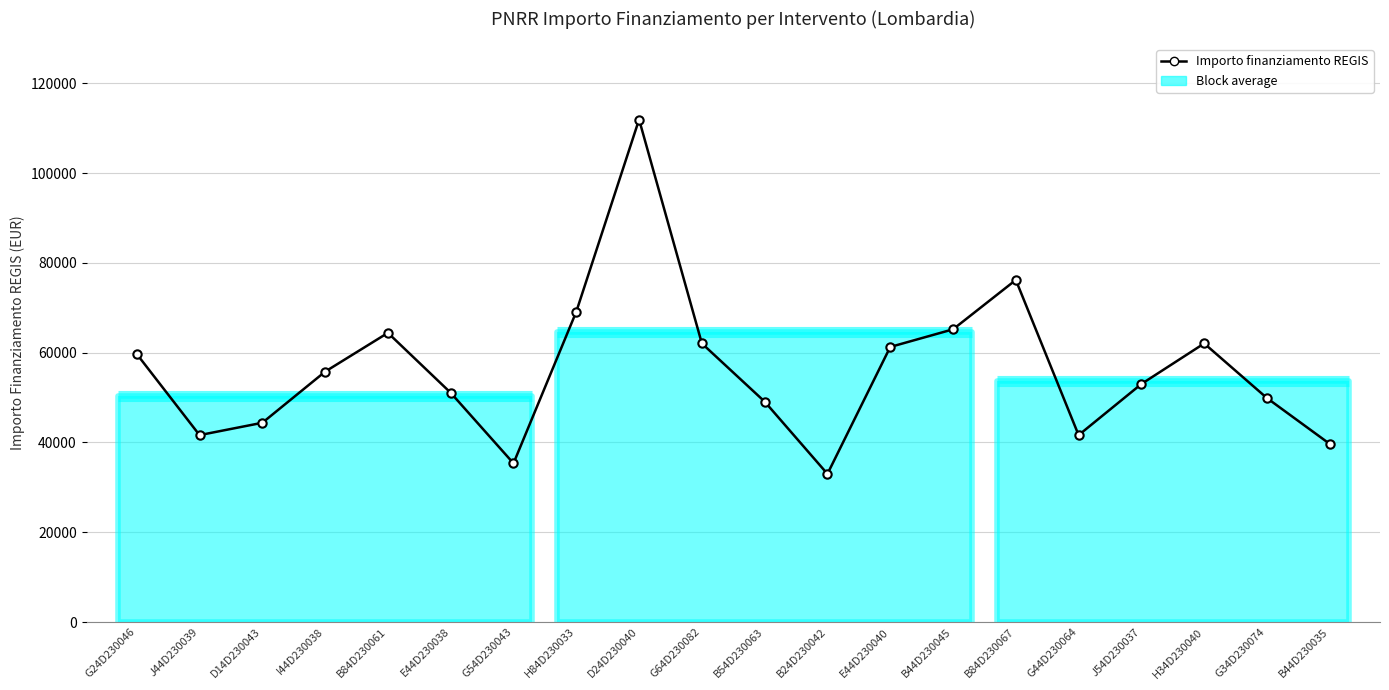

Count the number of values greater than 55778.

10